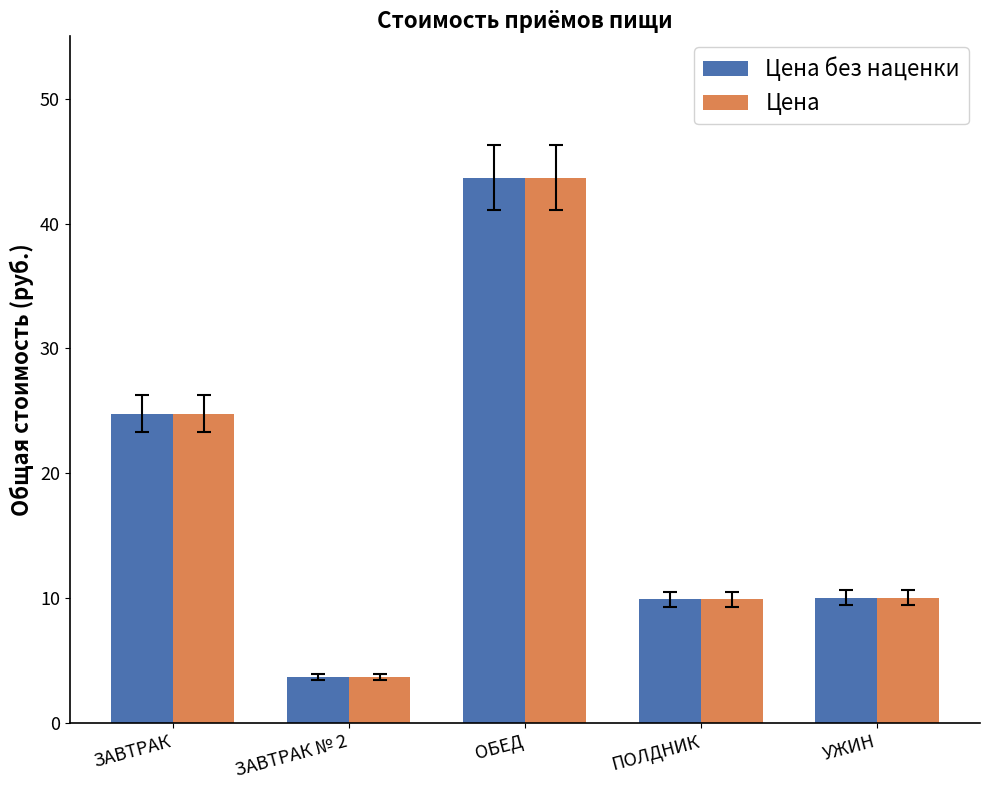

Are the bars grouped side by side (vs. stacked)?

Yes